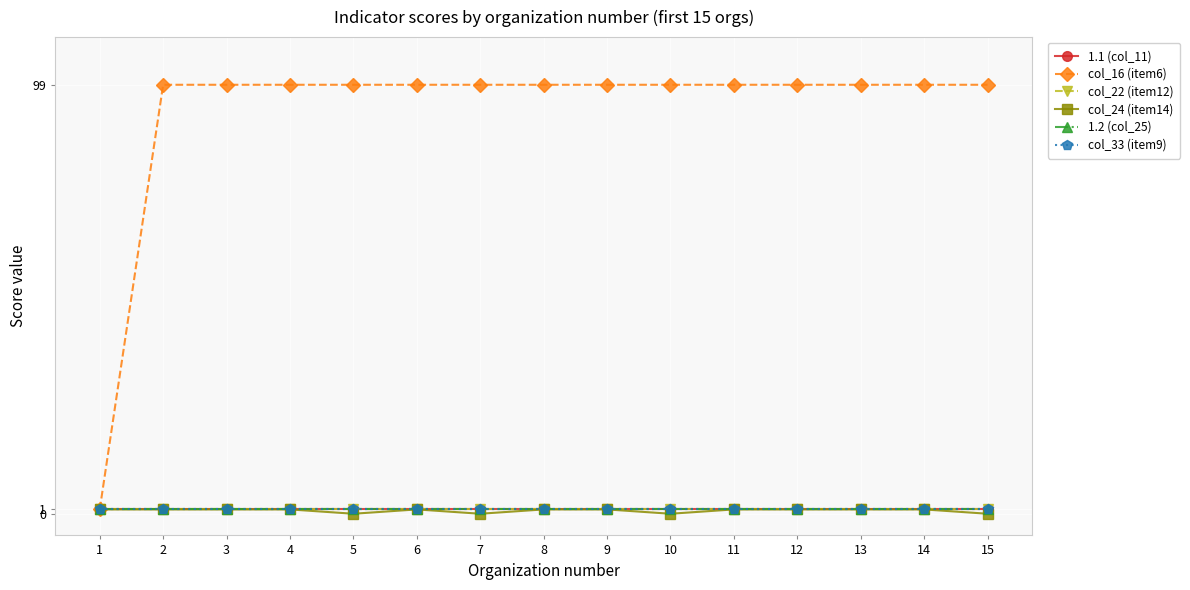

At how many categories does at least one series exceed 12?

14